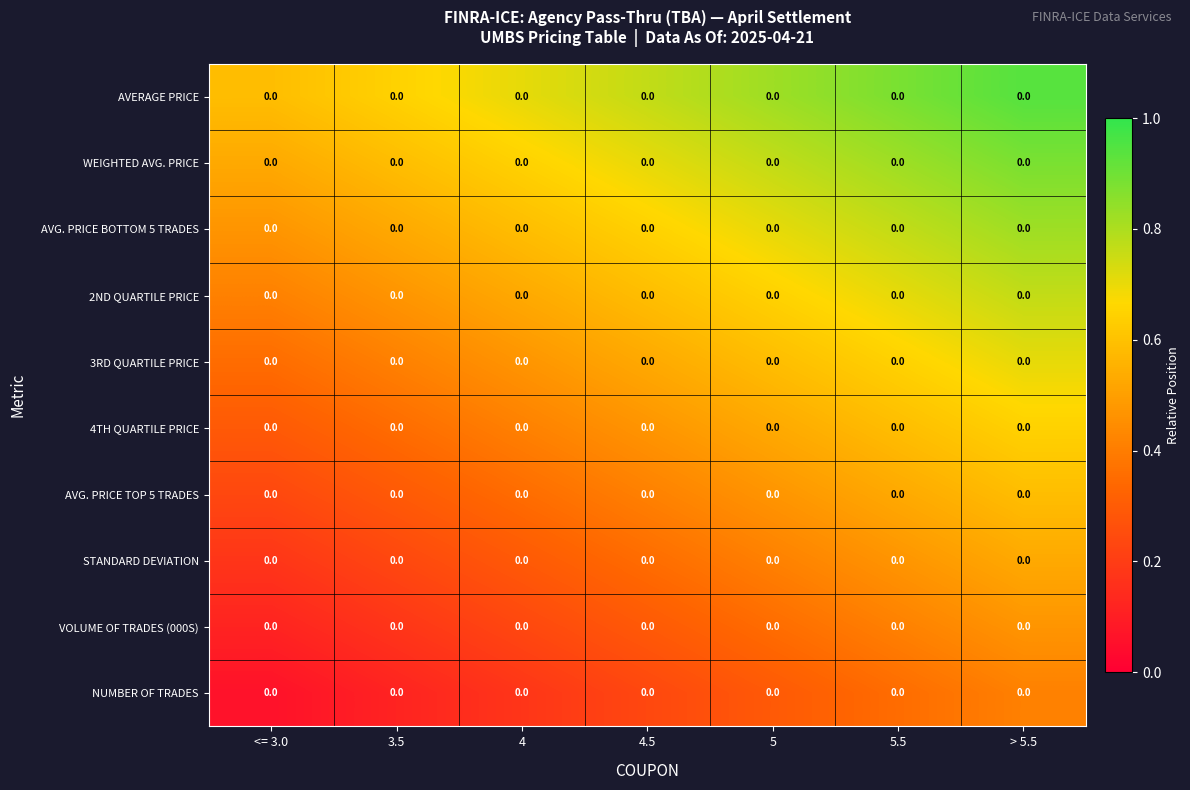

Rank the categories by 4TH QUARTILE PRICE value from lowest to highest.

<= 3.0, 3.5, 4, 4.5, 5, 5.5, > 5.5